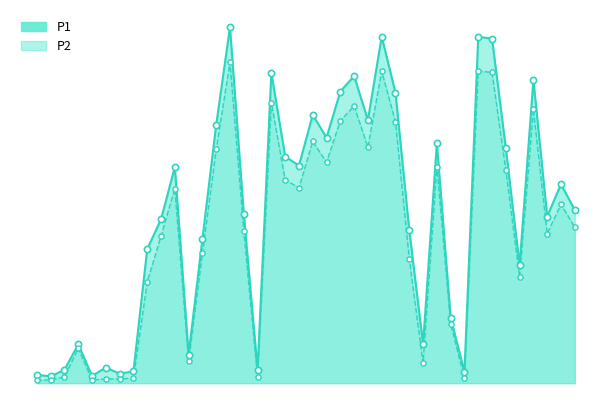

Which series reaches the maximum Y coordinate?

P1